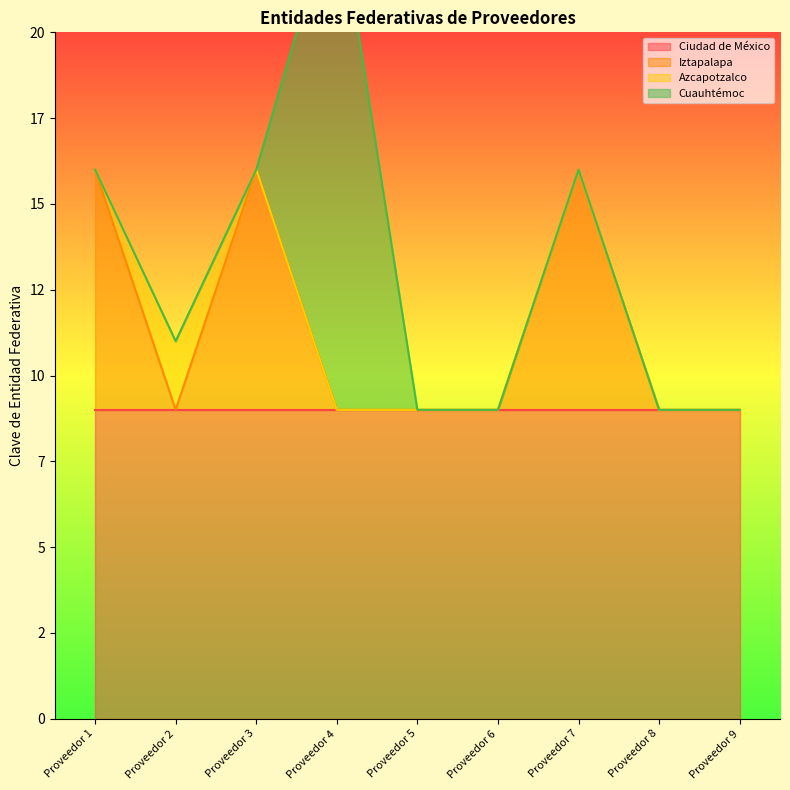

Where is the first local maximum for Iztapalapa?

Proveedor 3